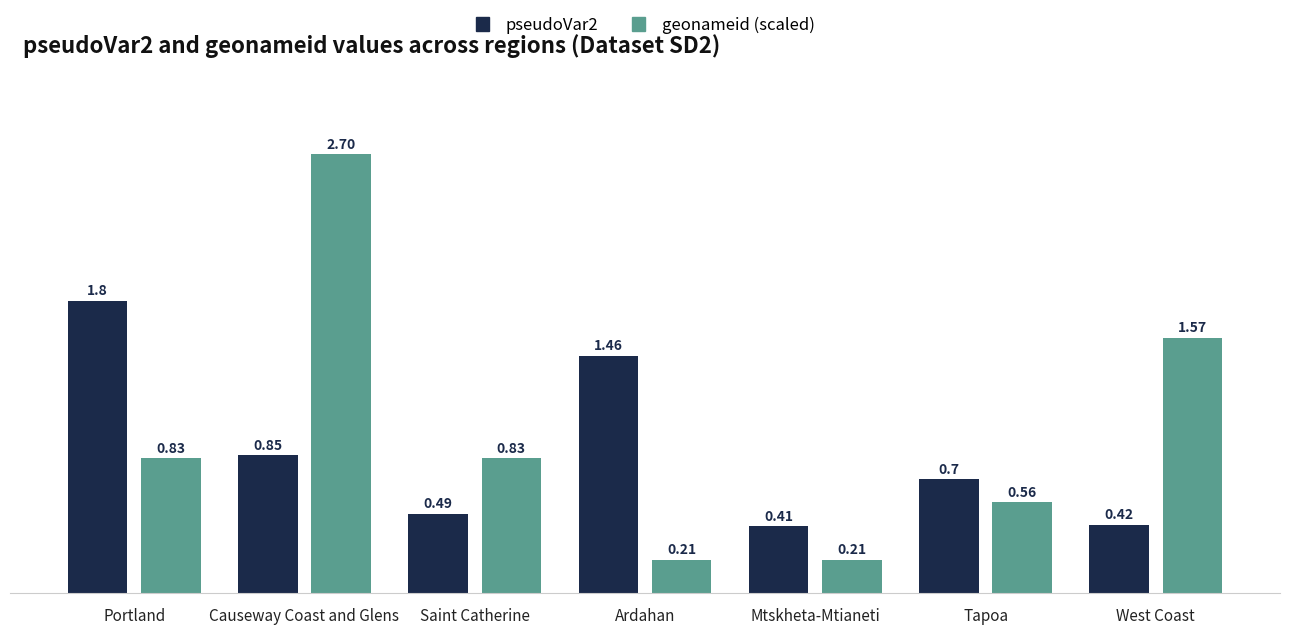

At how many categories does at least one series exceed 1?

4